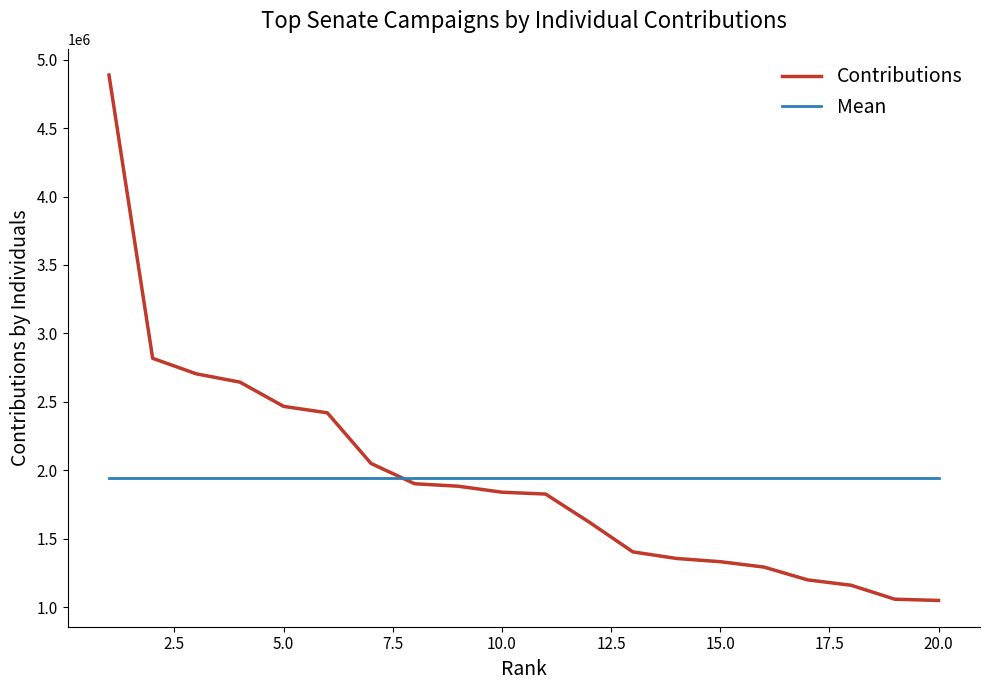

How many lines are shown in the chart?

2